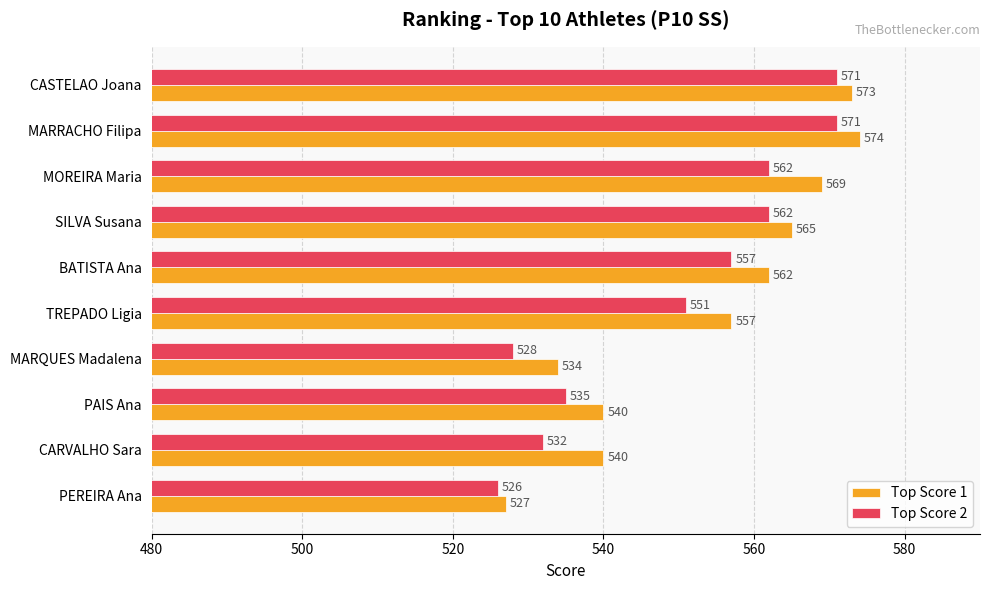

Count the number of data series in this chart.

2